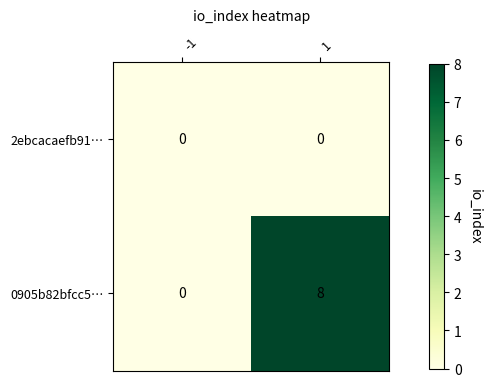

Which series changed the most between -1 and 1?

0905b82bfcc5…